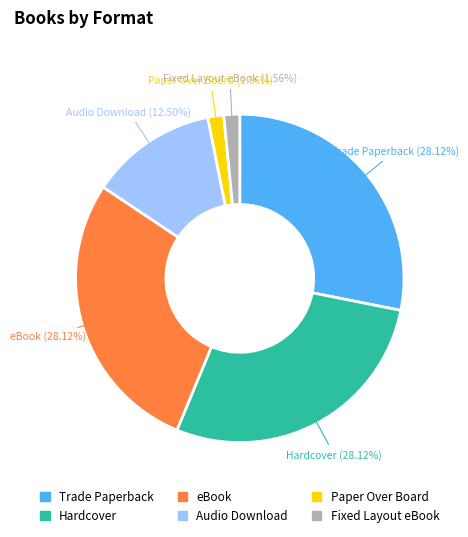

What is the ratio of the value at Hardcover to the value at Audio Download?

2.2